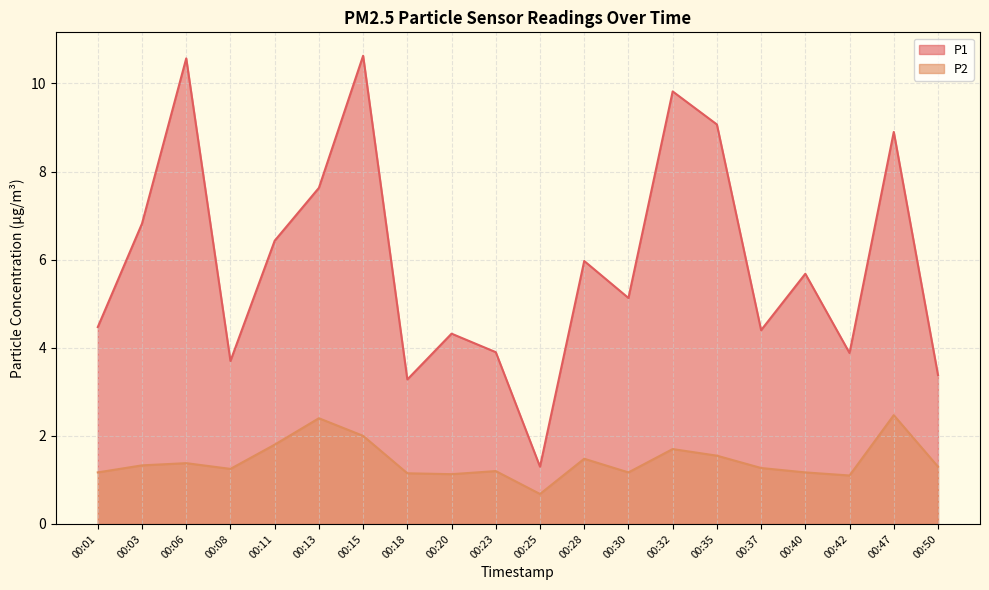

True or false: P2 has a value of 1.8 at 00:11.

True